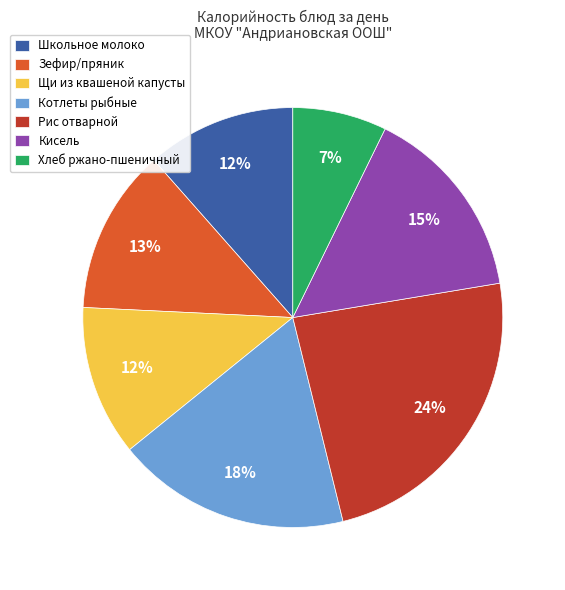

The Школьное молоко slice represents 12% of the pie. True or false?

True